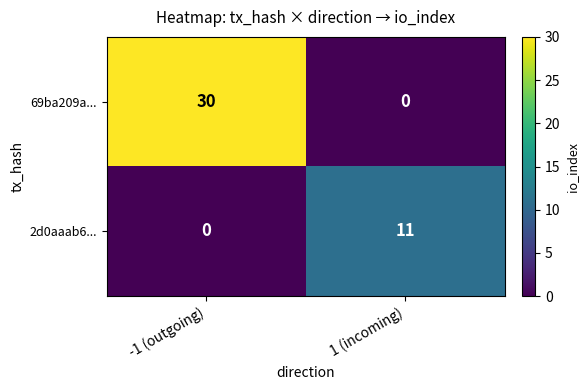

Where is 2d0aaab6... nearest to the value 5?

-1 (outgoing)